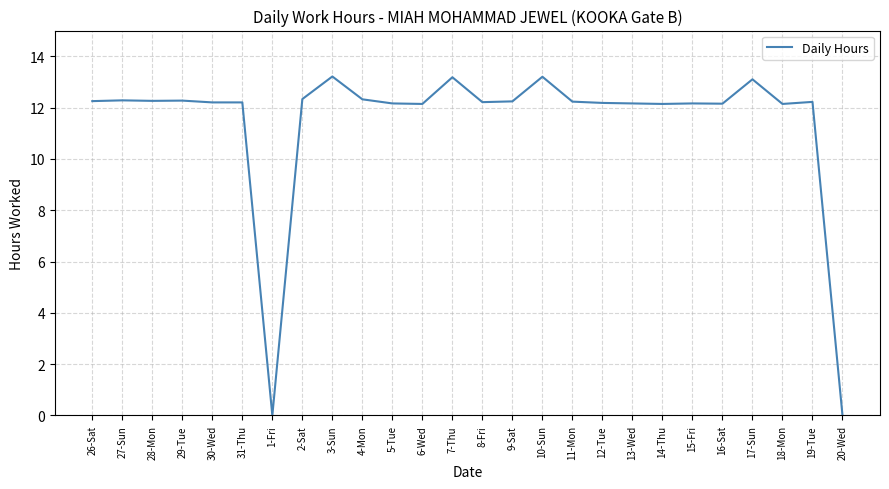

True or false: the data shows 18.8 at 6-Wed.

False